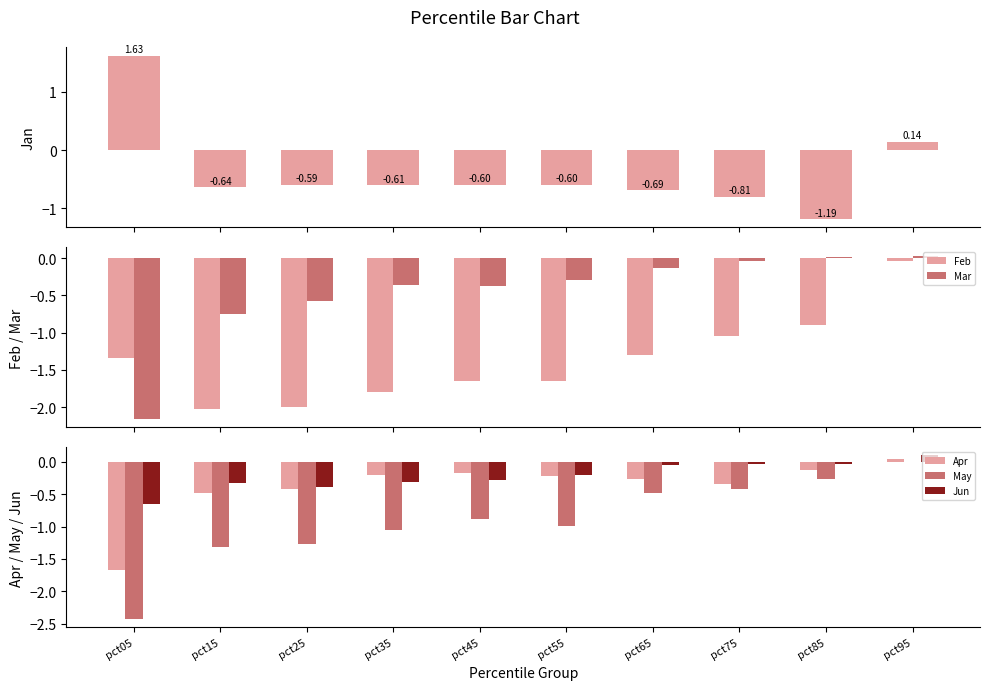

At which label does Jun reach its peak?

pct95